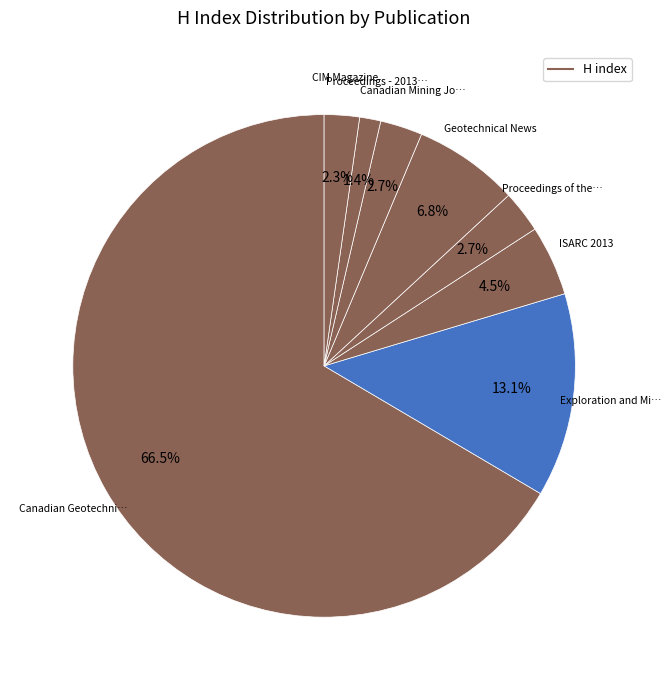

Which slice represents more than half of the pie?

Canadian Geotechnical Journal